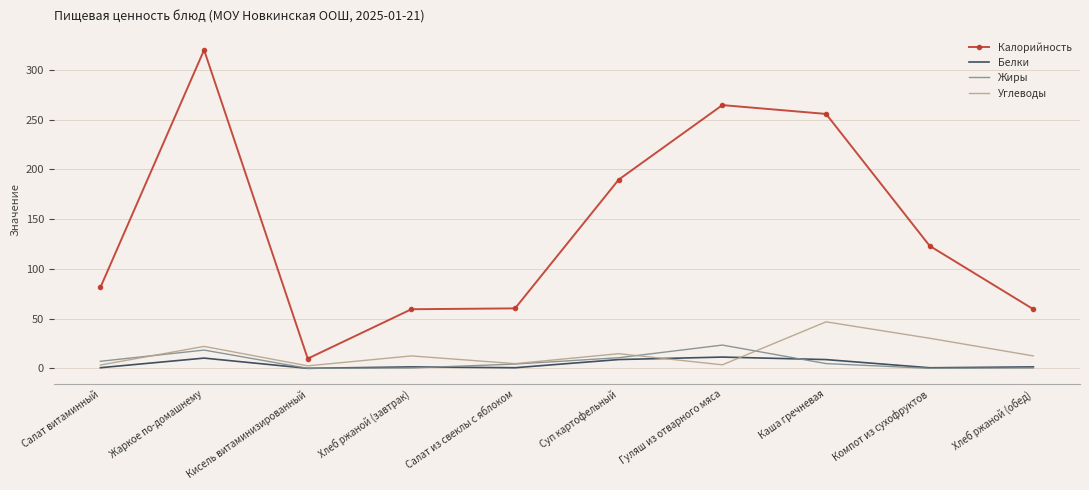

Between Жаркое по-домашнему and Компот из сухофруктов, which series saw the biggest shift?

Калорийность